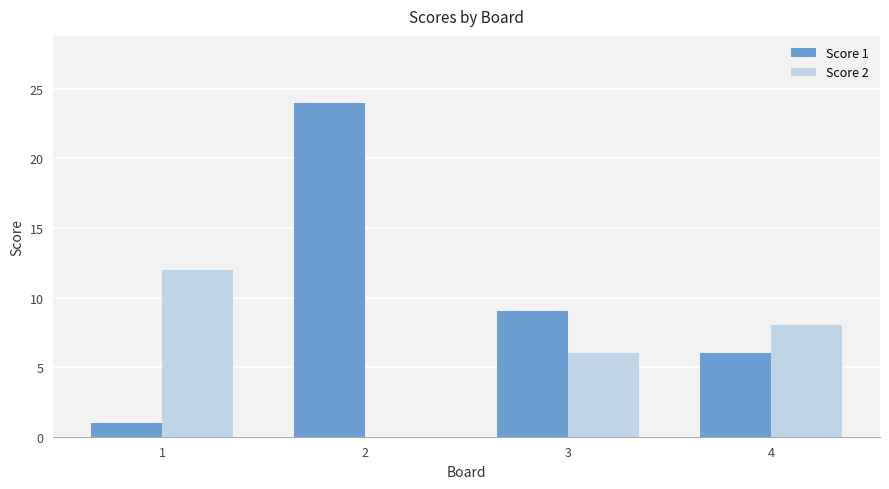

Which series has the largest total across all categories?

Score 1